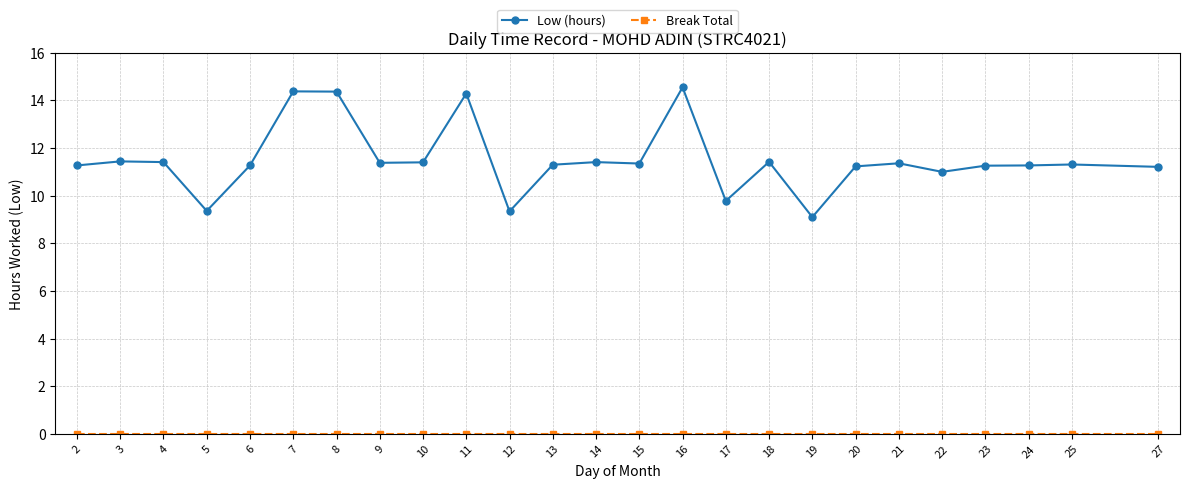

The value of Low (hours) at 23 is 19.4. True or false?

False